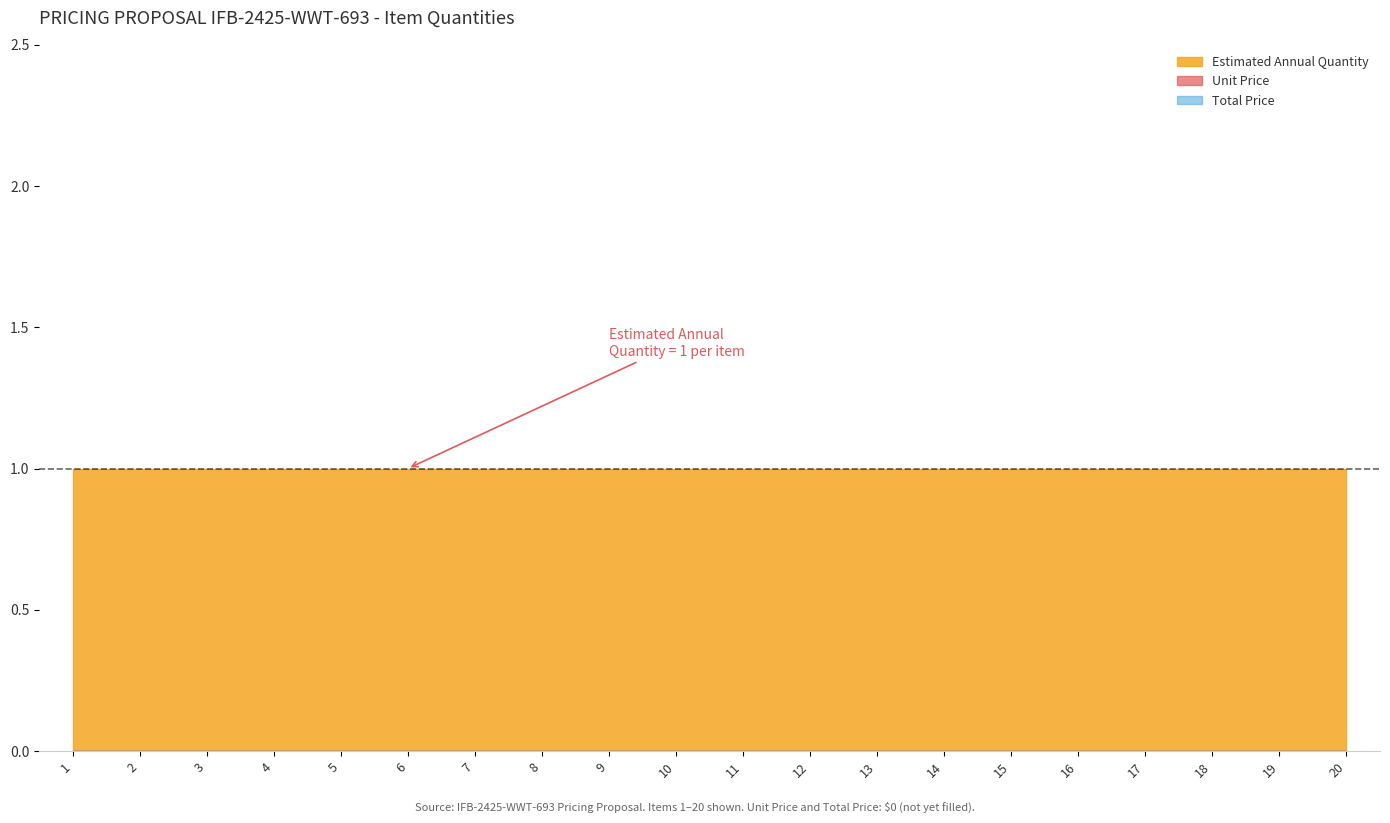

What is the sum of the Estimated Annual Quantity values at 12 and 7?

2